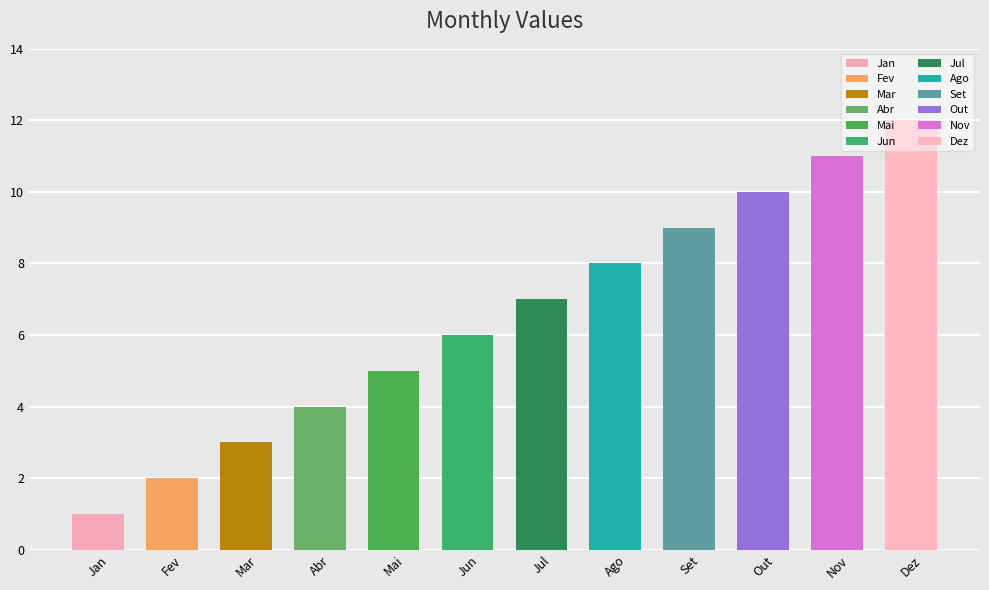

Reading right to left, extract all data points from this chart.

12	11	10	9	8	7	6	5	4	3	2	1